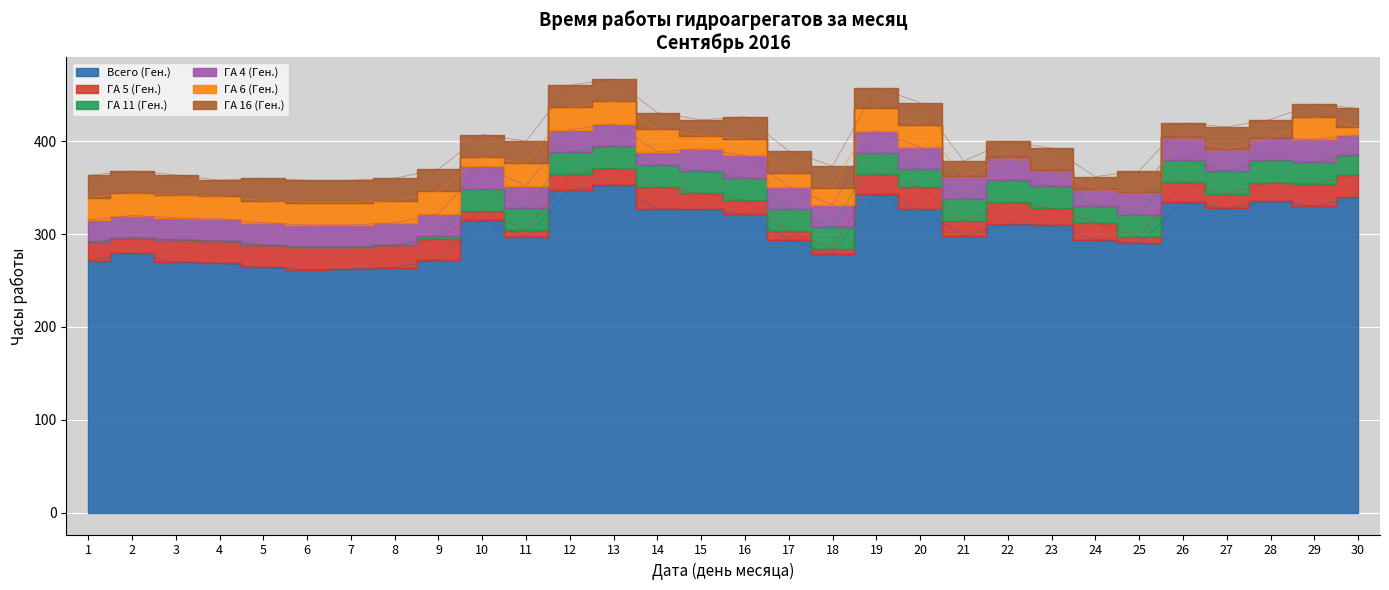

At which label does ГА 4 (Ген.) reach its minimum?

14